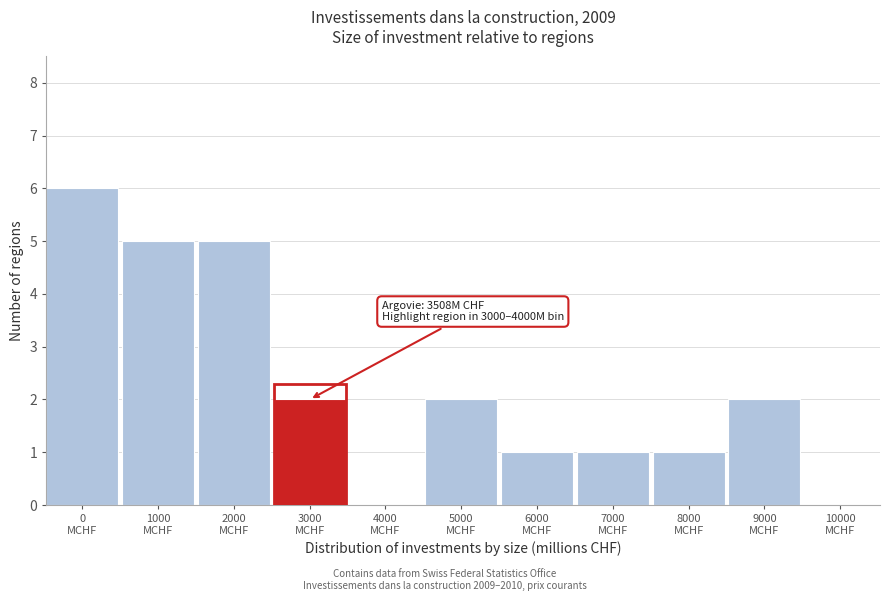

What is the sum of all values?

25